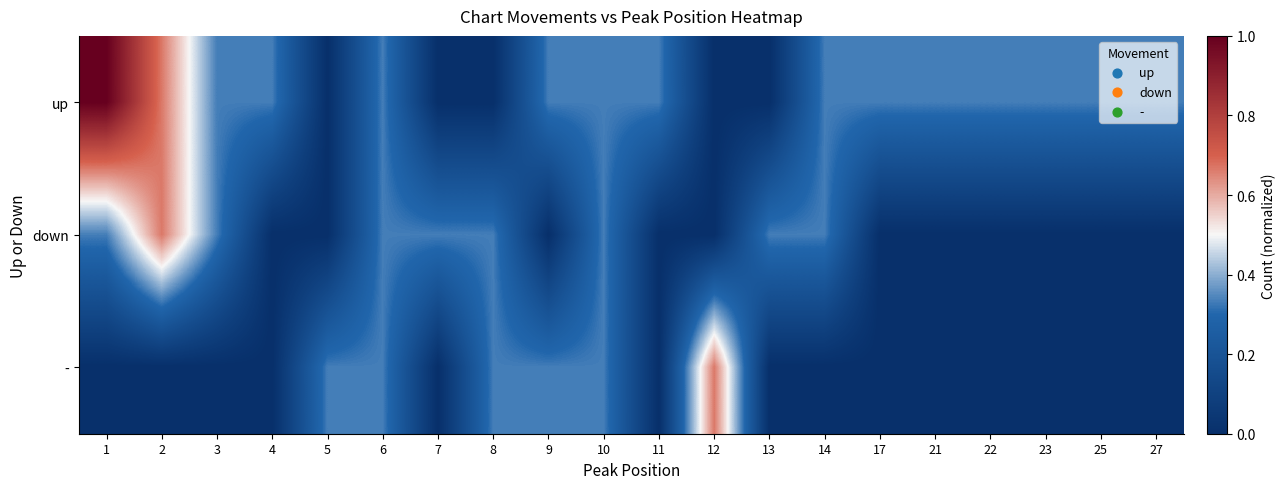

Reading right to left, what are all the values shown in this chart?

up: 27=0.3	25=0.3	23=0.3	22=0.3	21=0.3	17=0.3	14=0.3	13=0.0	12=0.0	11=0.3	10=0.3	9=0.3	8=0.0	7=0.0	6=0.3	5=0.0	4=0.3	3=0.3	2=0.7	1=1.0
down: 27=0.0	25=0.0	23=0.0	22=0.0	21=0.0	17=0.0	14=0.3	13=0.3	12=0.0	11=0.0	10=0.3	9=0.0	8=0.3	7=0.3	6=0.3	5=0.0	4=0.0	3=0.3	2=0.7	1=0.3
-: 27=0.0	25=0.0	23=0.0	22=0.0	21=0.0	17=0.0	14=0.0	13=0.0	12=0.7	11=0.0	10=0.3	9=0.3	8=0.3	7=0.0	6=0.3	5=0.3	4=0.0	3=0.0	2=0.0	1=0.0